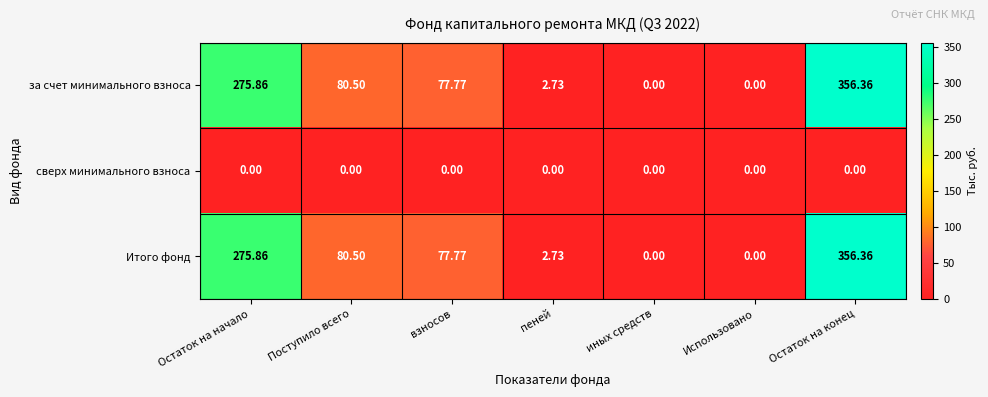

Is the value of за счет минимального взноса at Использовано greater than the value of Итого фонд at Остаток на начало?

No